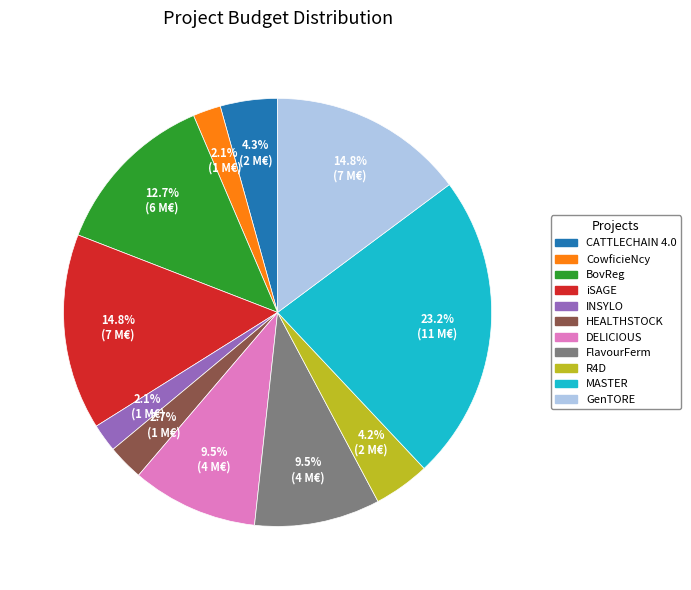

Is FlavourFerm the majority of the pie?

No